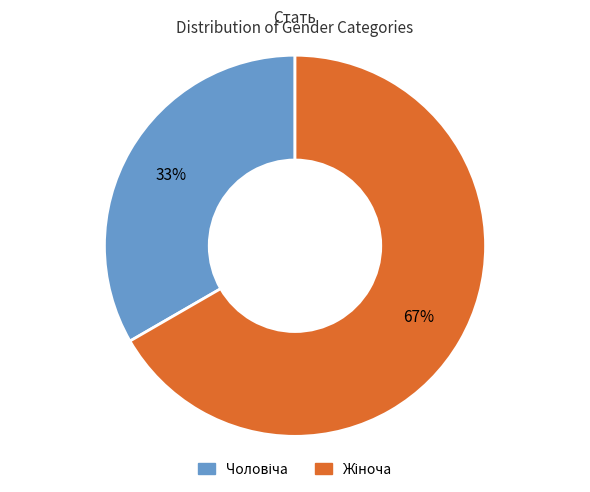

Does any single category account for the majority?

Yes